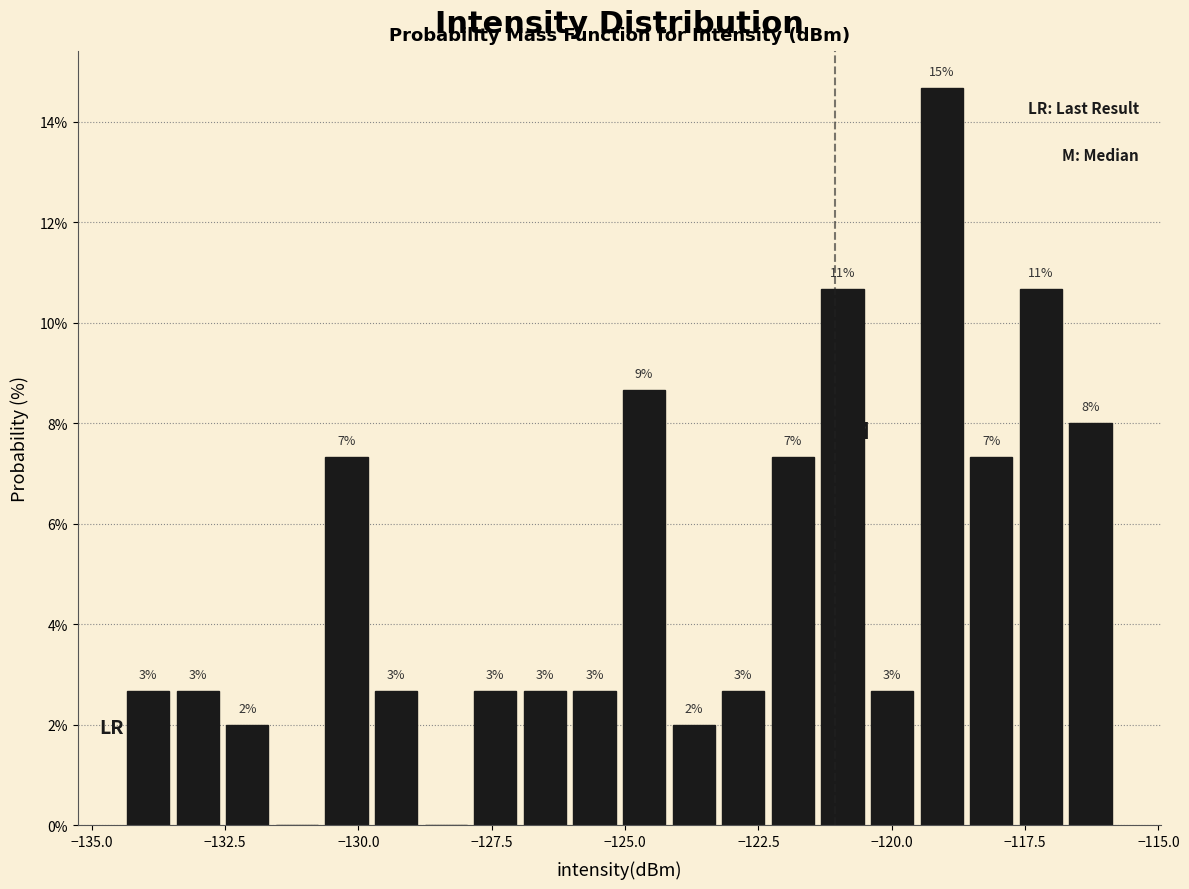

Read against the x-axis, roughly where is the centre of the tallest bar?

-119.0